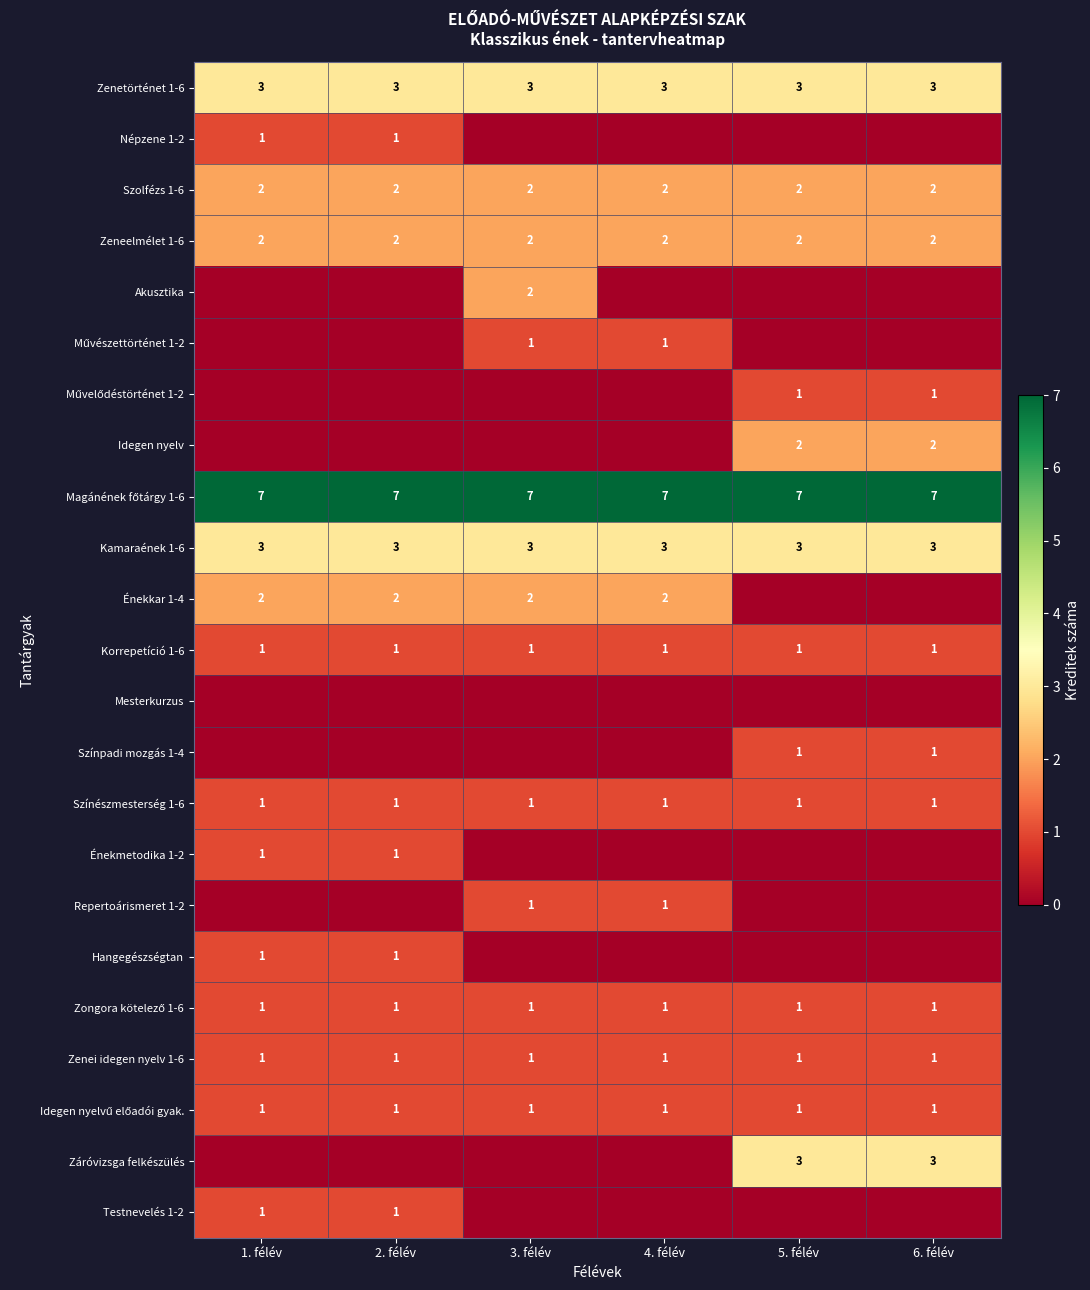

At how many categories does at least one series exceed 3?

6